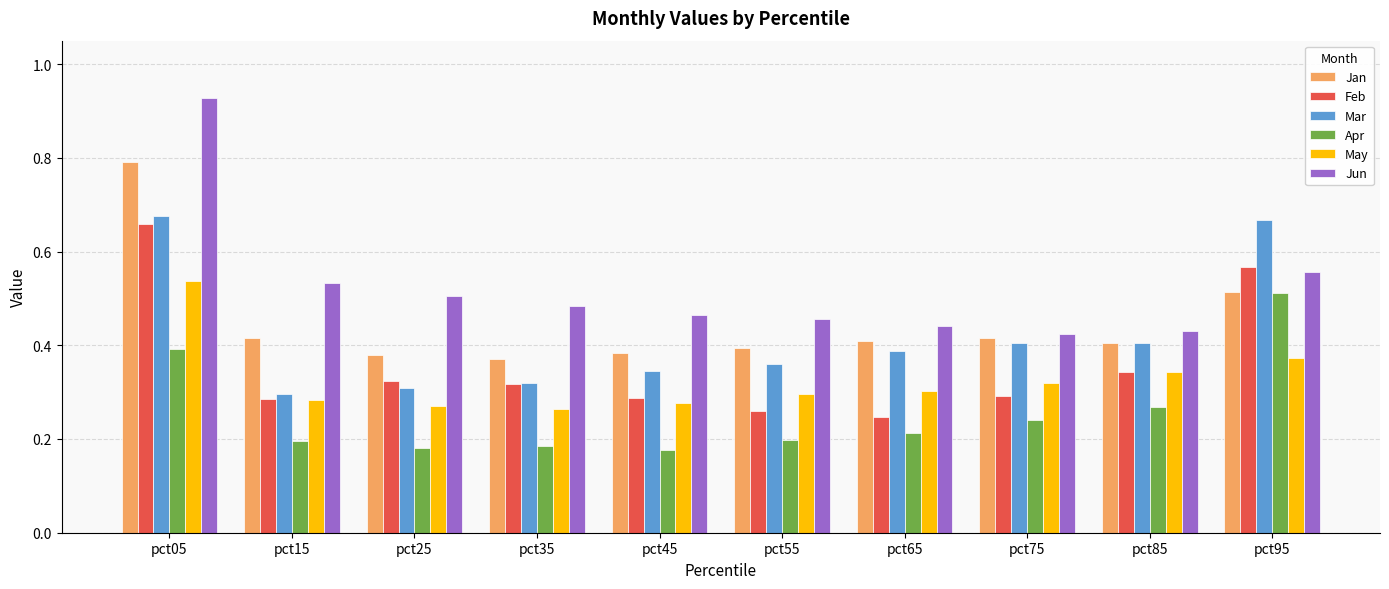

Which label corresponds to the largest value in the chart?

pct05